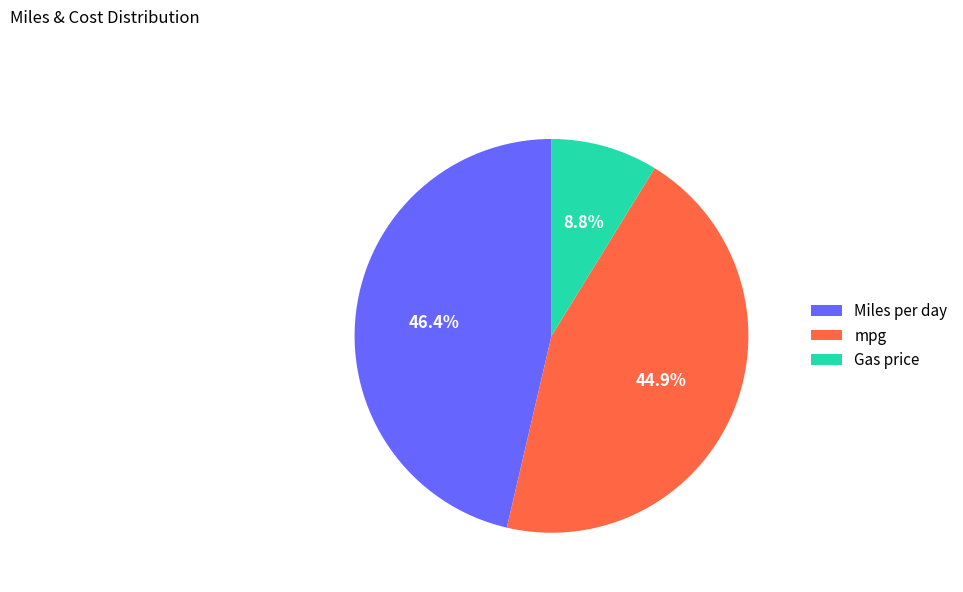

Is it true that Miles per day is 46% of the pie?

True